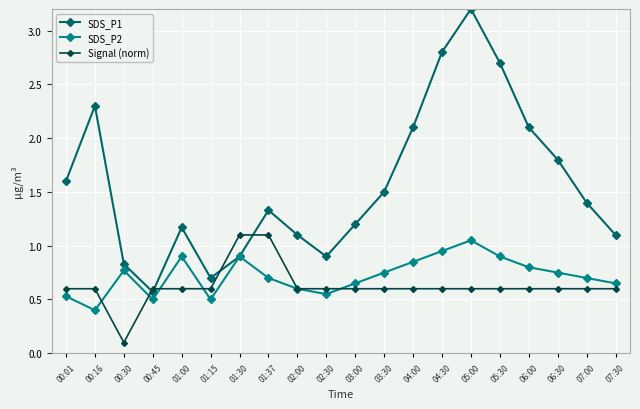

True or false: SDS_P1 has more than 1 interior local peaks.

True